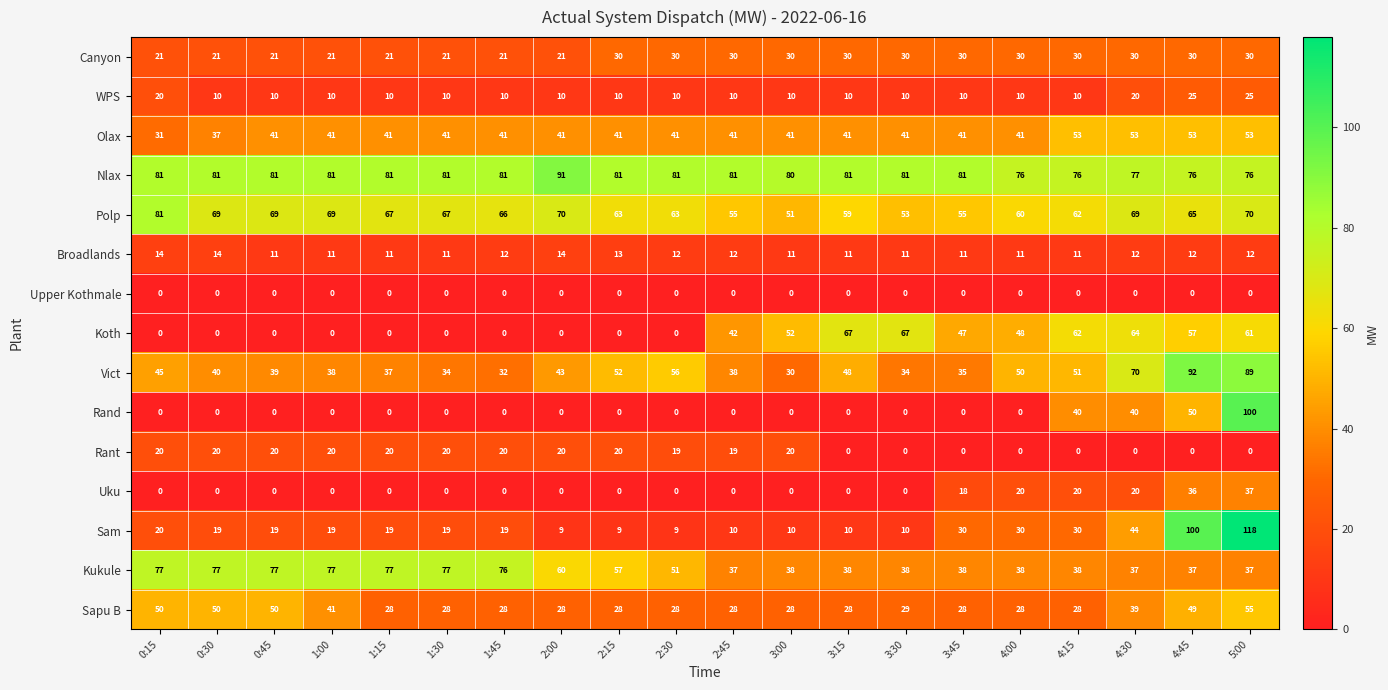

At which label is Vict closest to 61?

2:30